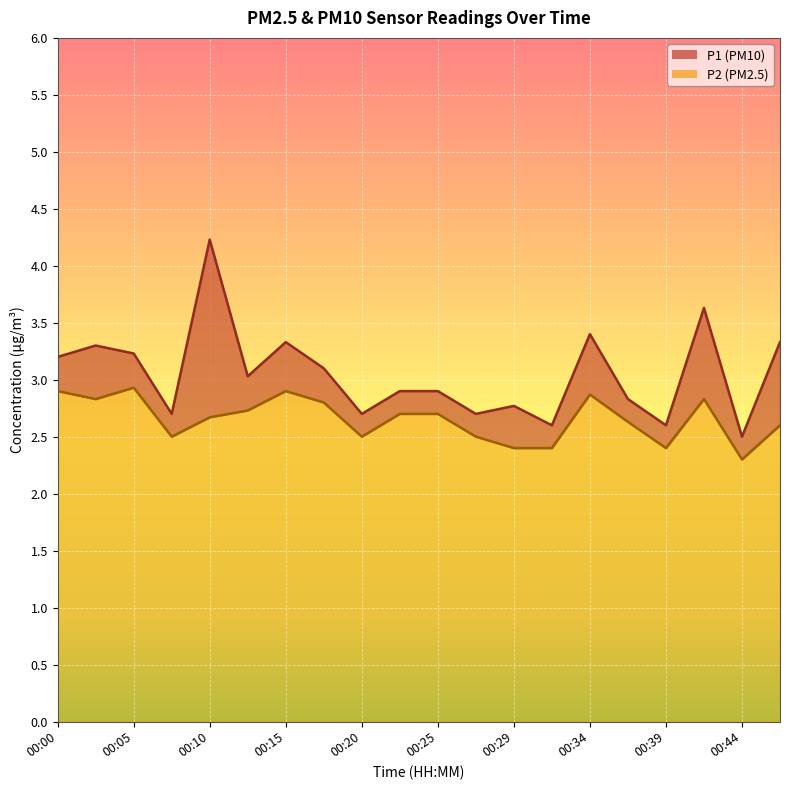

What is the spread (max minus min) of values at 00:42?

0.8